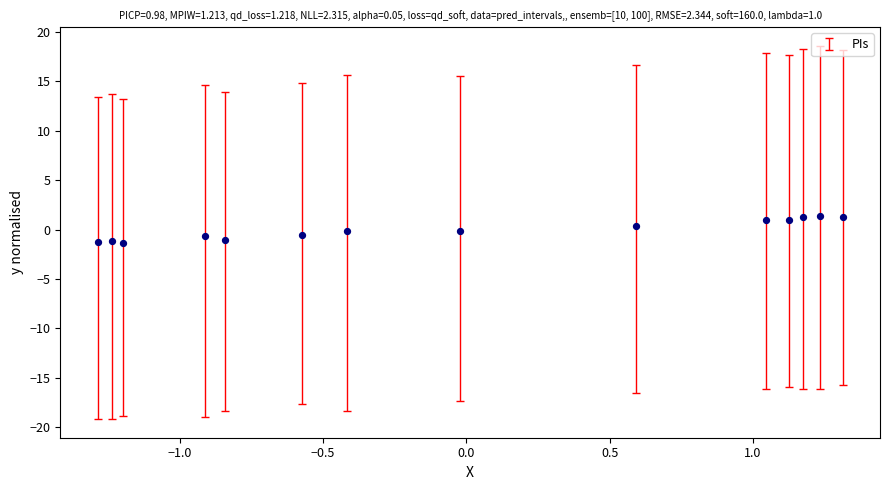

What is the range of X values (max minus min)?

2.6